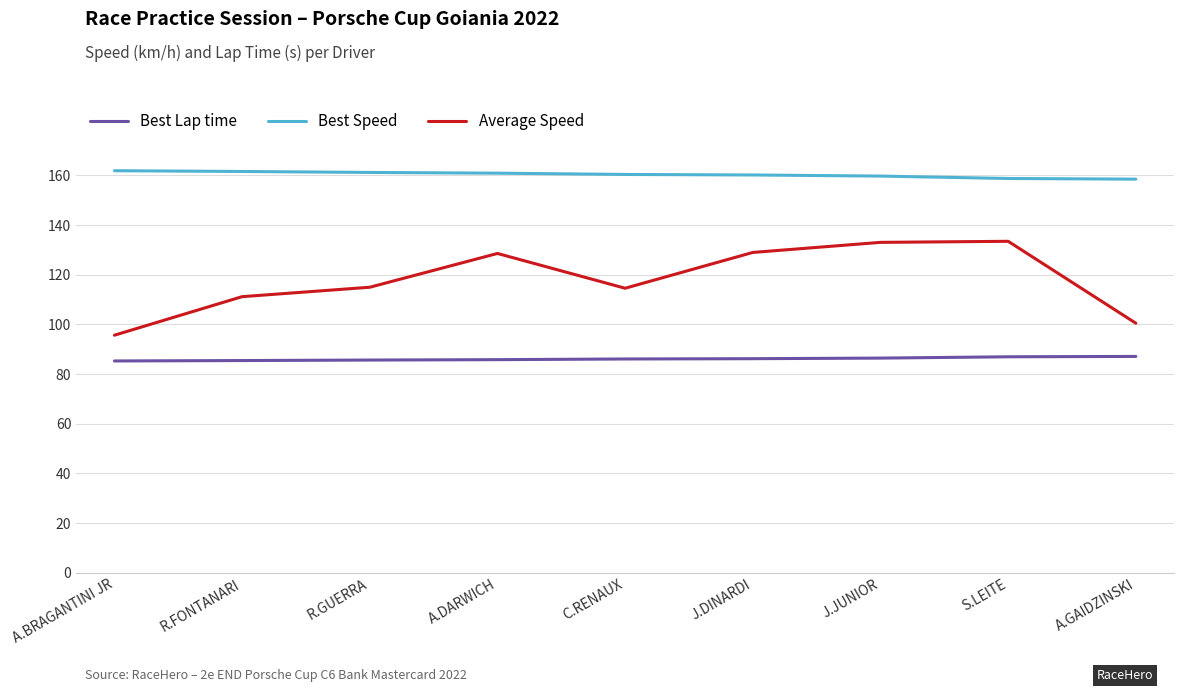

True or false: Best Lap time has a value of 37.7 at J.JUNIOR.

False